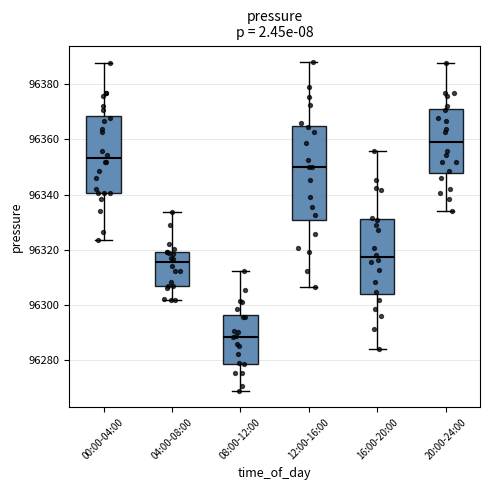

Which box has the highest median line?

20:00-24:00